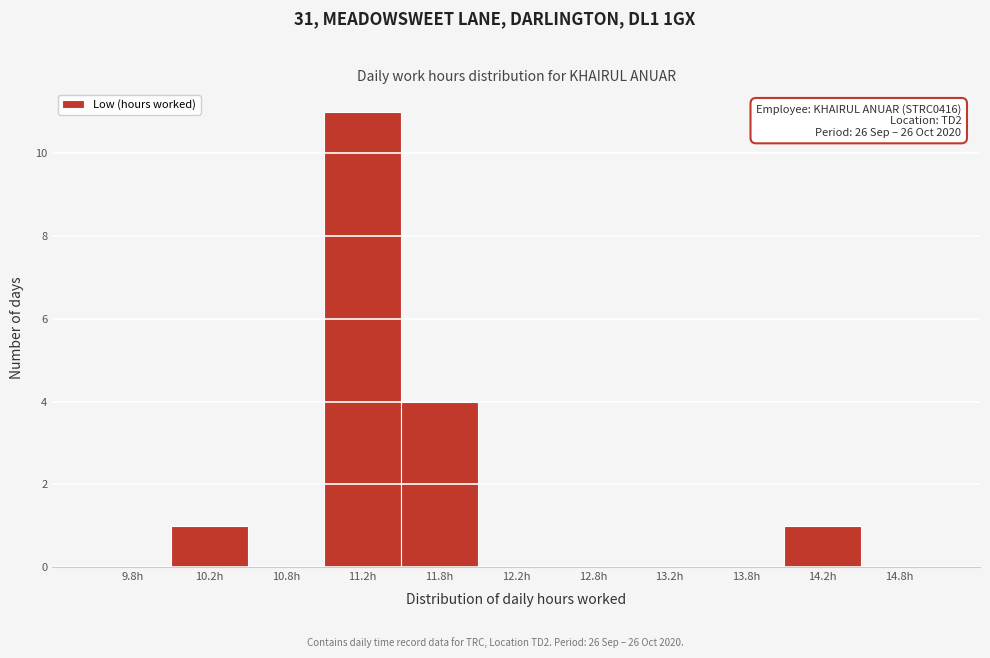

Over which range of the x-axis is the bar tallest?

11.0 to 11.5